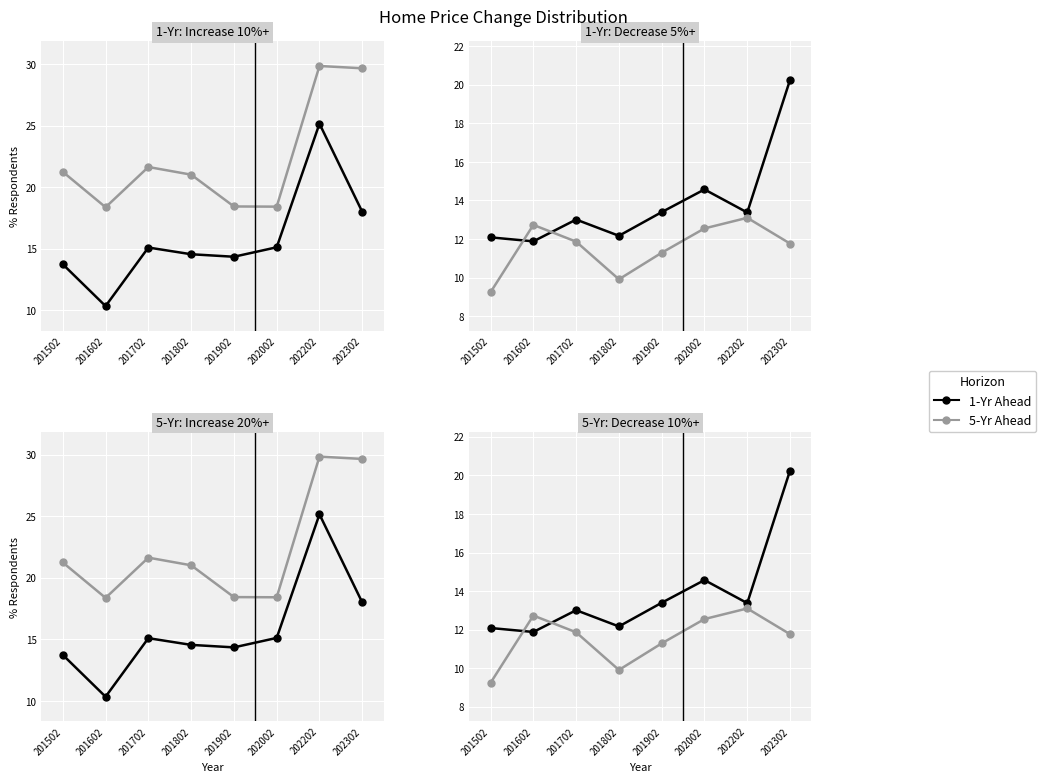

What is the value of the 1-Yr Incr 10%+ point at the 4th from the left?

14.6